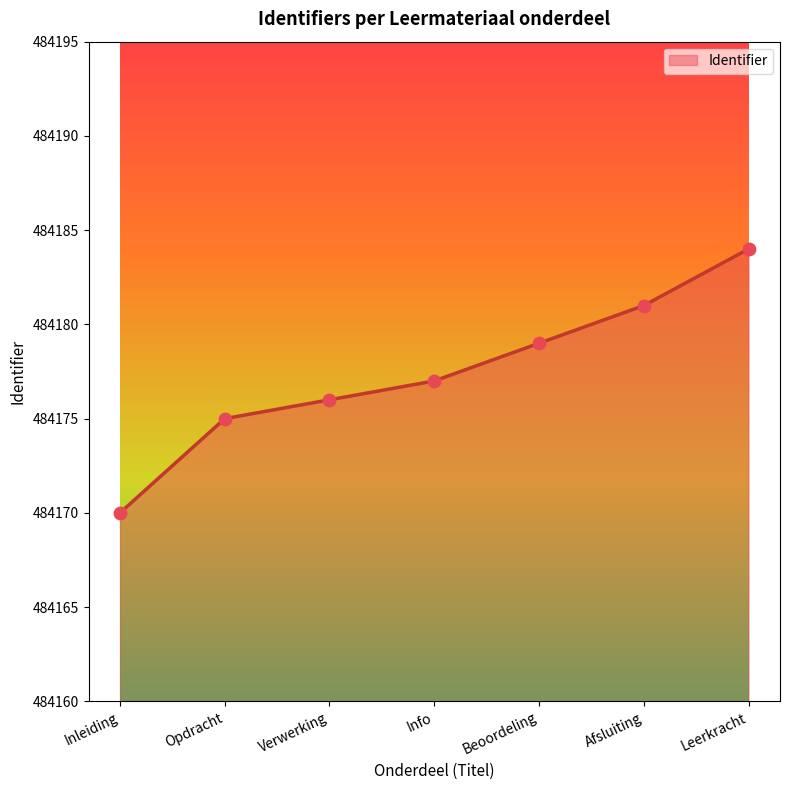

Which has a higher value, Opdracht or Info?

Info